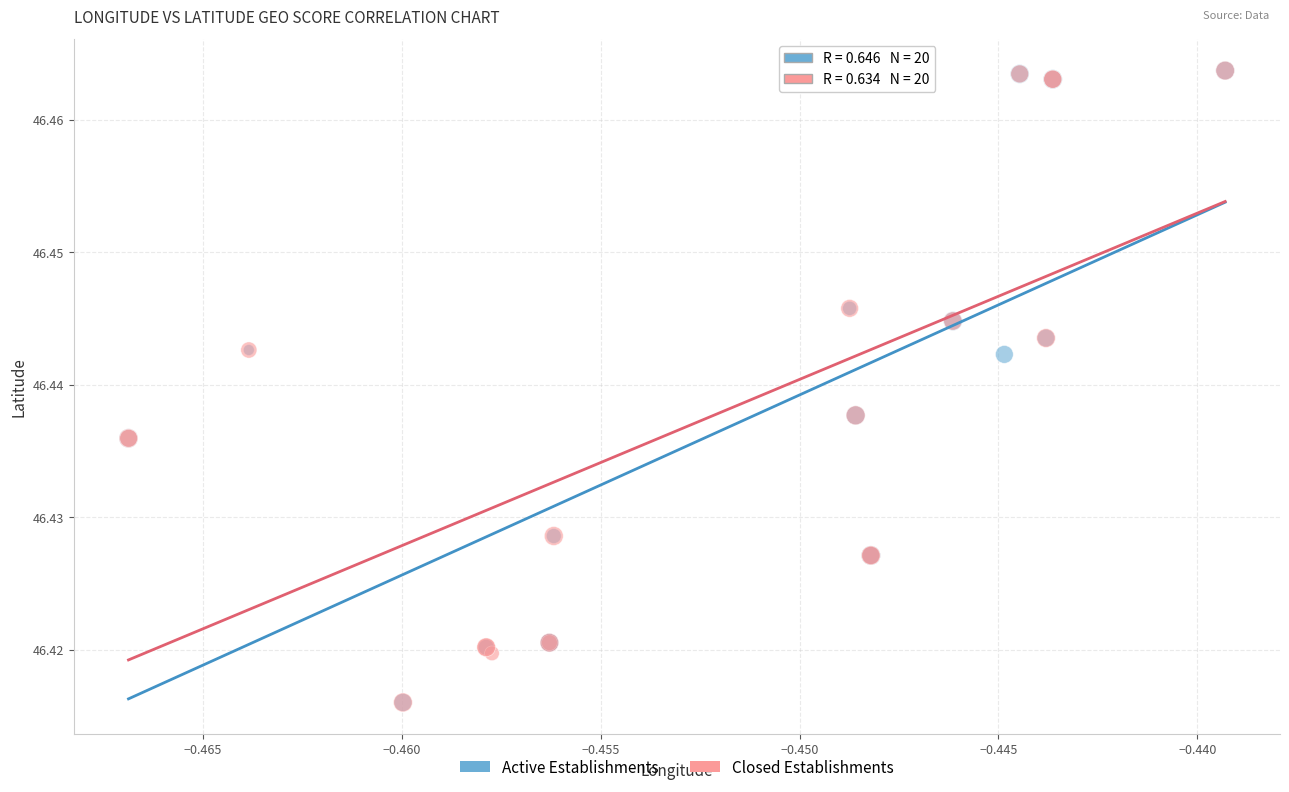

What are all the series names shown in the legend?

Active Establishments, Closed Establishments